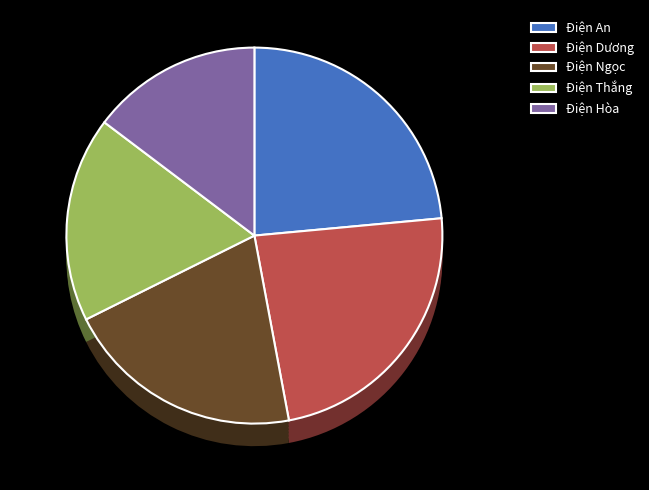

What percentage do Điện Ngọc and Điện Dương together represent?

44.1%